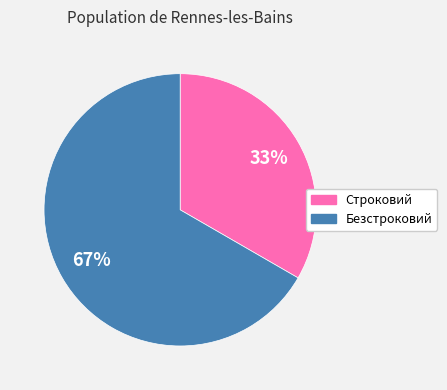

True or false: Безстроковий accounts for 67% of the total.

True